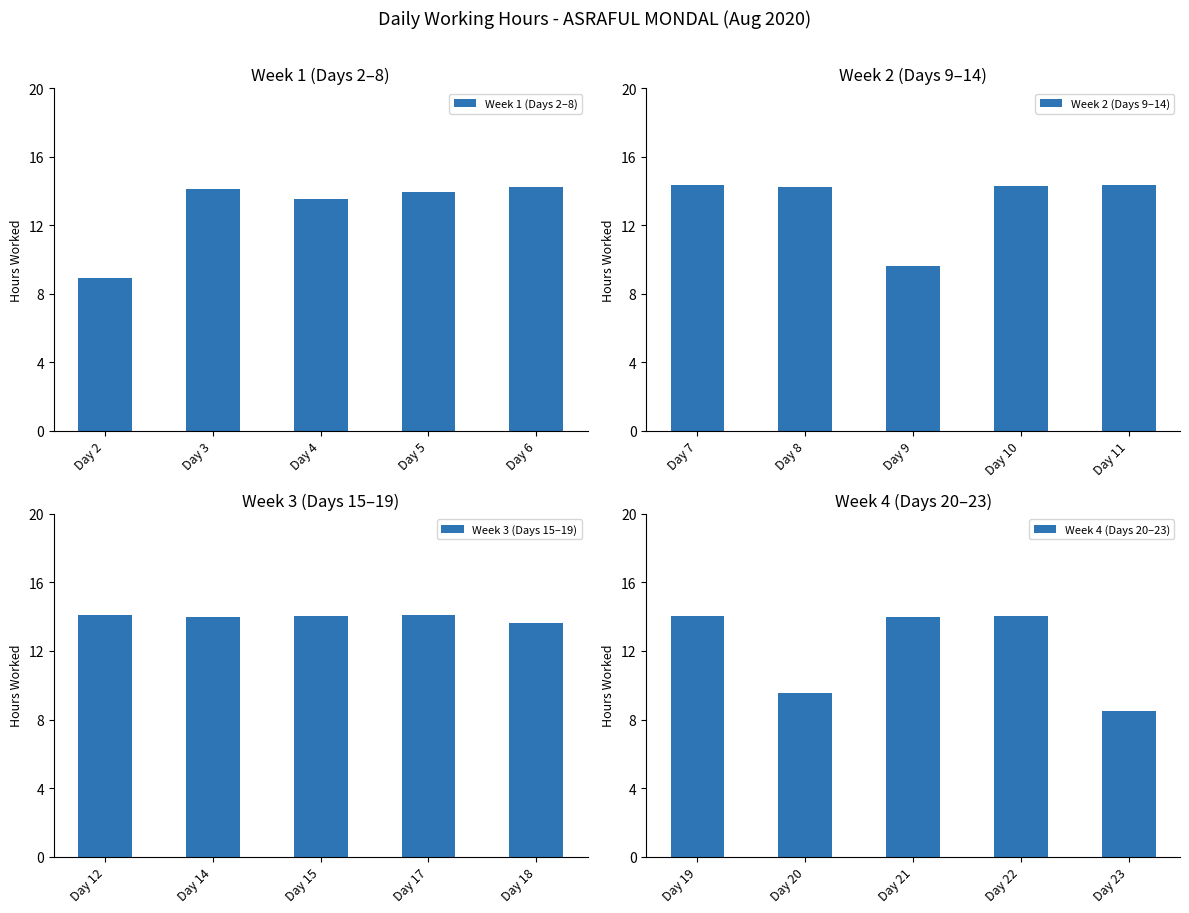

Is it true that Week 1 (Days 2–8) equals 3.7 at Day 2?

False